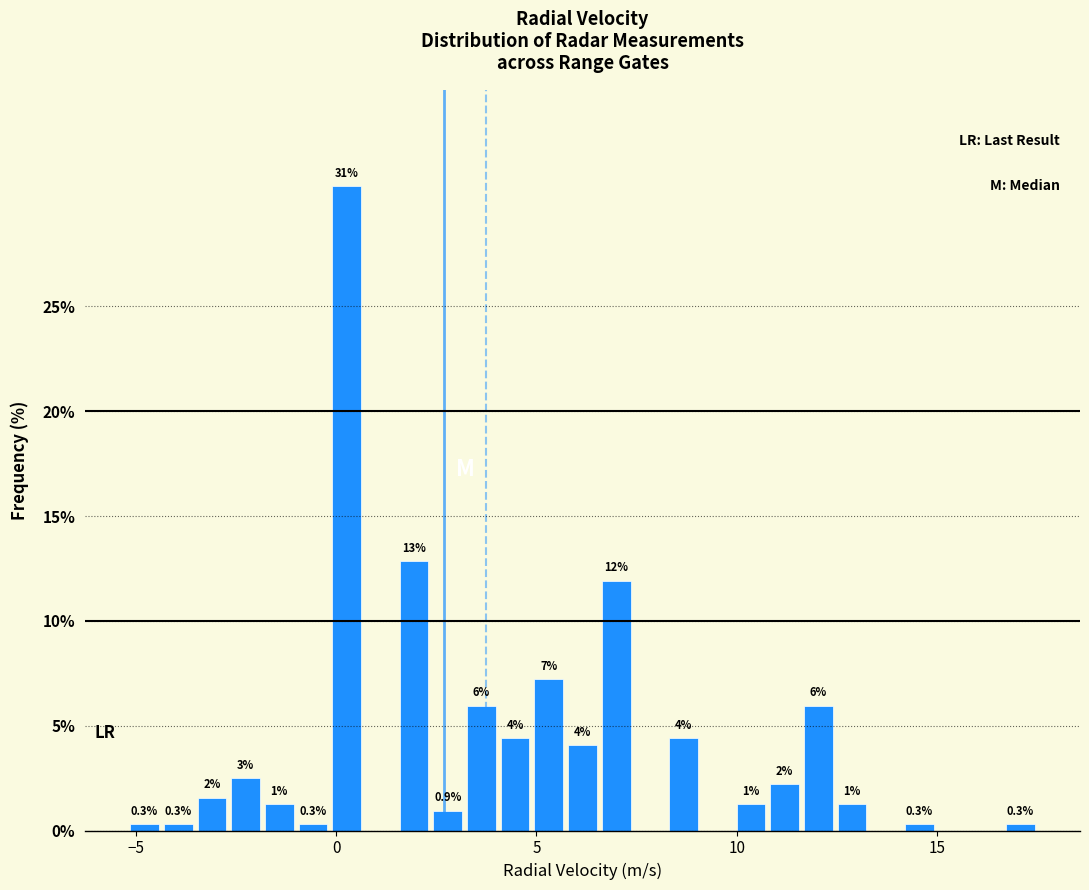

Read against the x-axis, roughly where is the centre of the tallest bar?

0.5